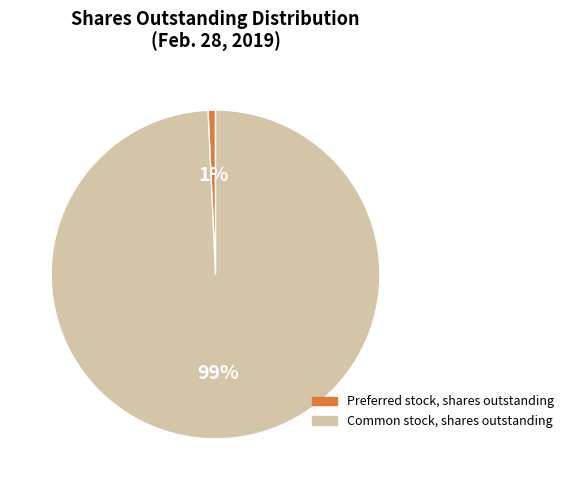

To the nearest percent, what is the combined percentage of Preferred stock, shares outstanding and Common stock, shares outstanding?

100%